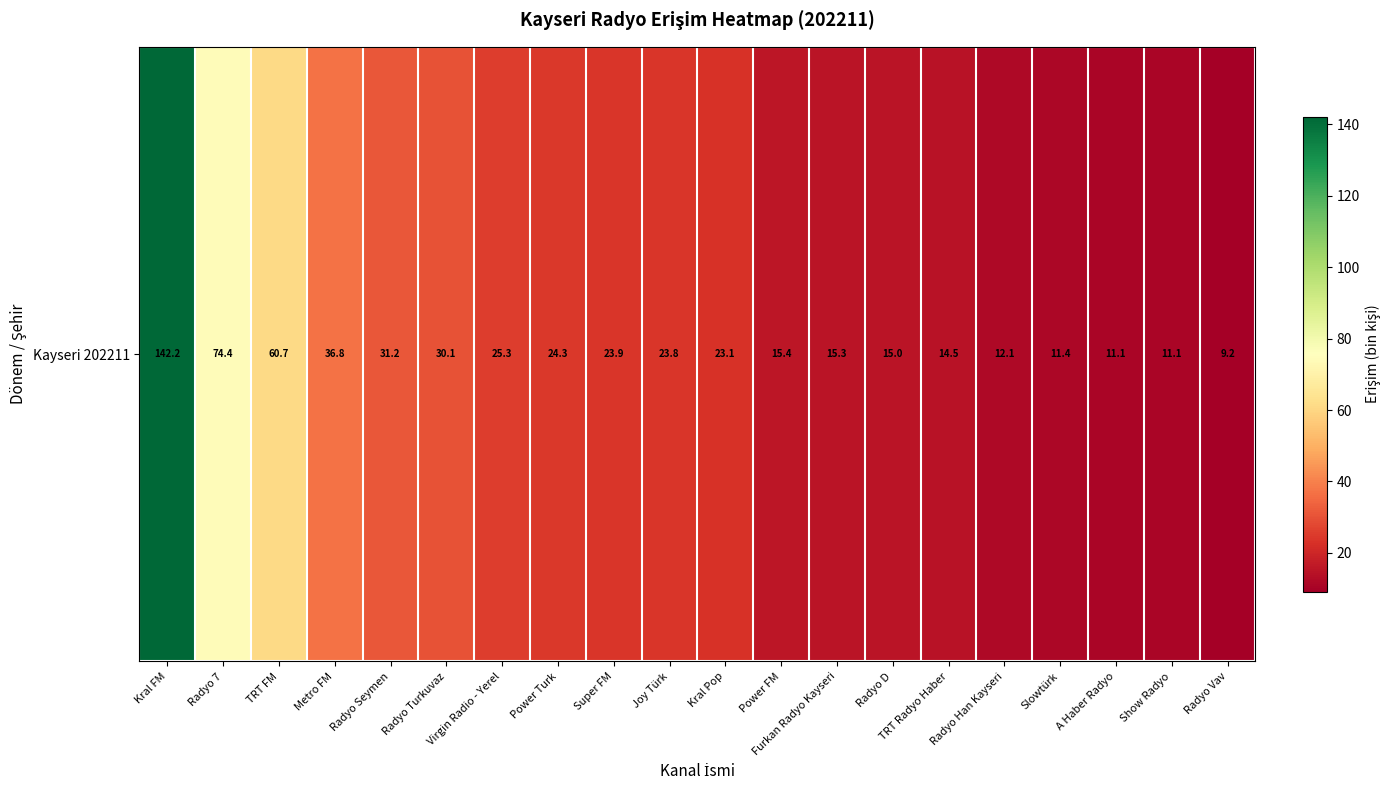

What is the difference between the values at Slowtürk and A Haber Radyo?

0.3